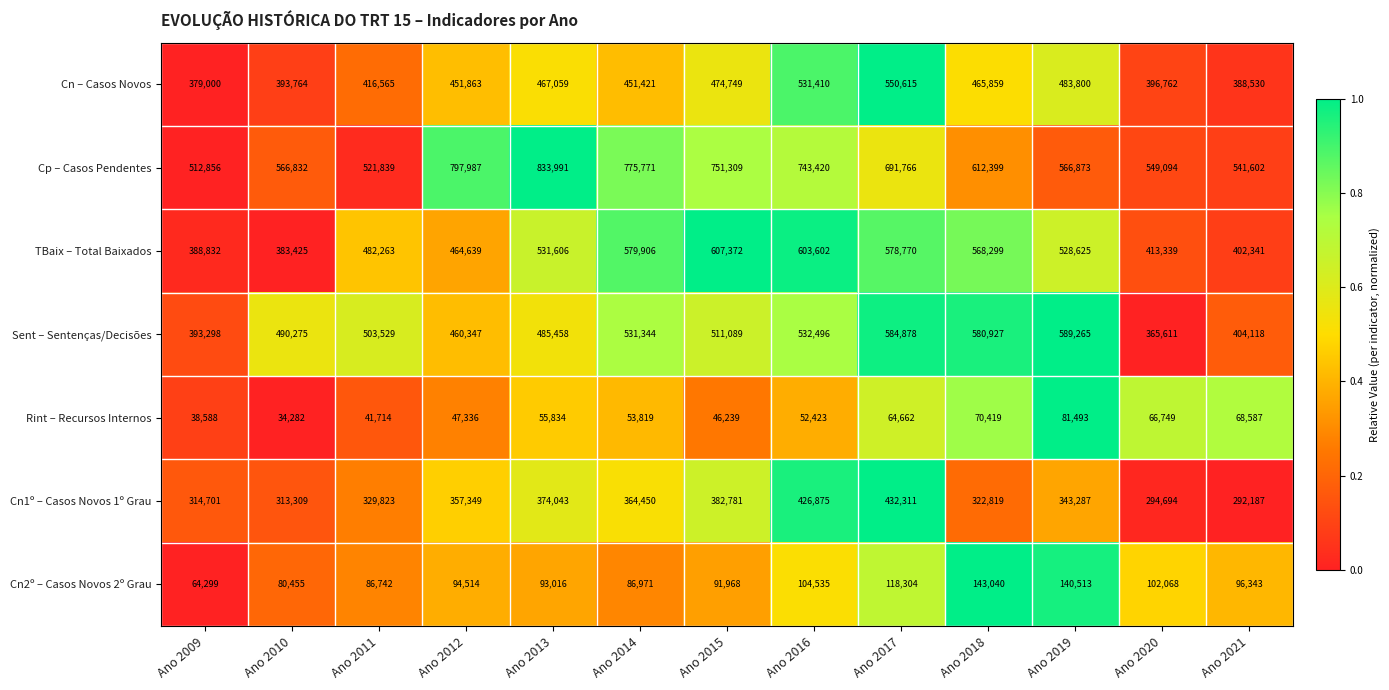

Which category has the lowest value in the Cn2º – Casos Novos 2º Grau series?

Ano 2009